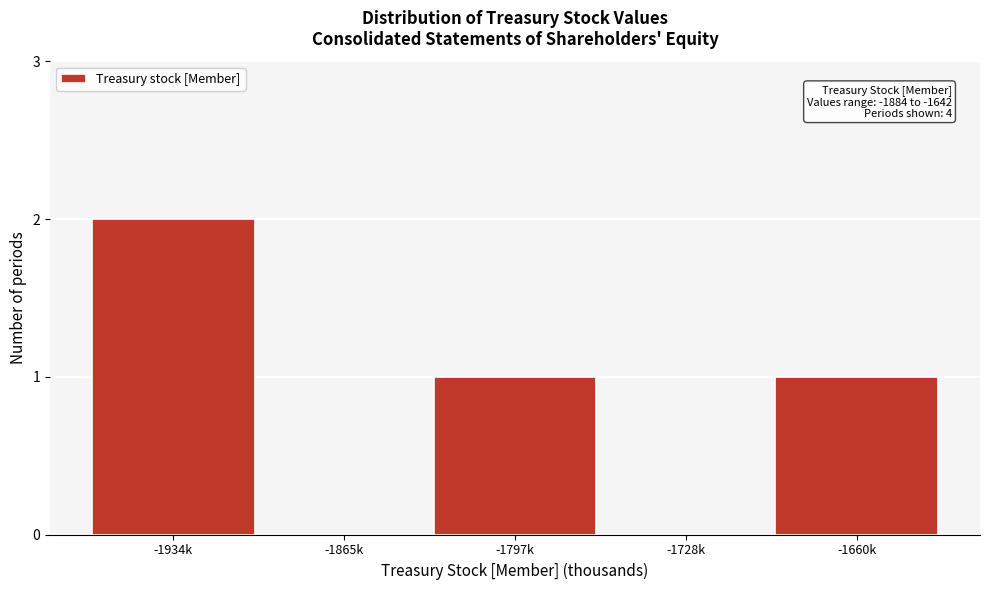

Reading left to right, extract all data points from this chart.

-1934k=2	-1865k=0	-1797k=1	-1728k=0	-1660k=1